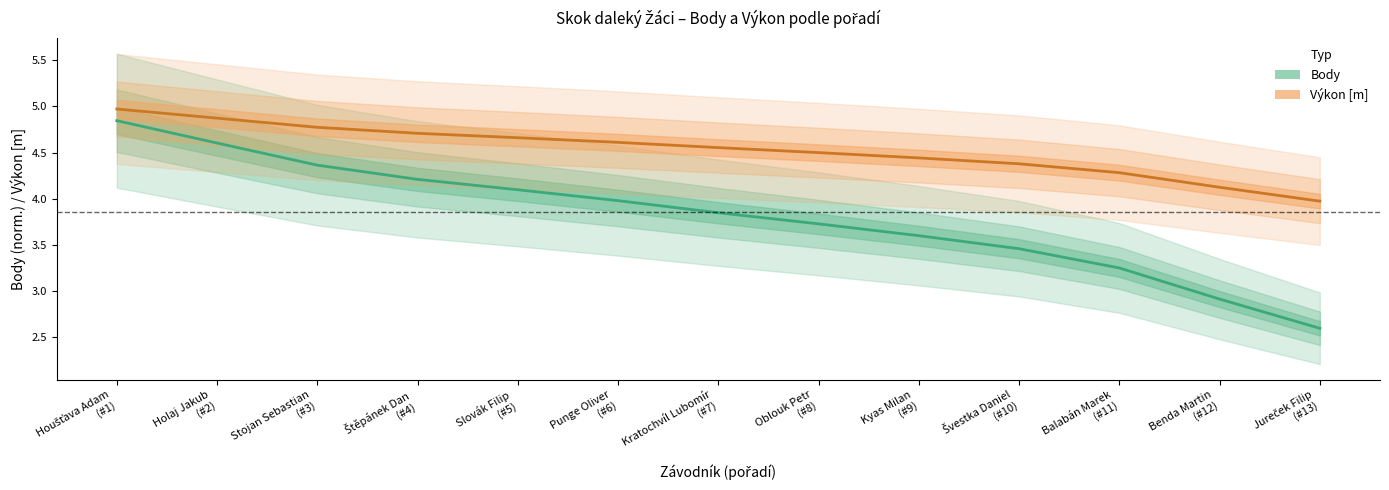

What is the total value across all series at Jureček Filip
(#13)?

6.6